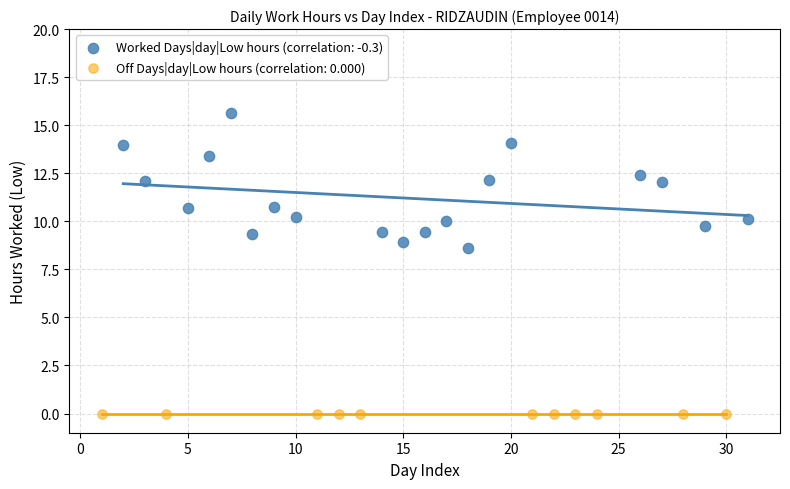

Which series reaches the minimum Y coordinate?

Off Days|day|Low hours (correlation: 0.000)